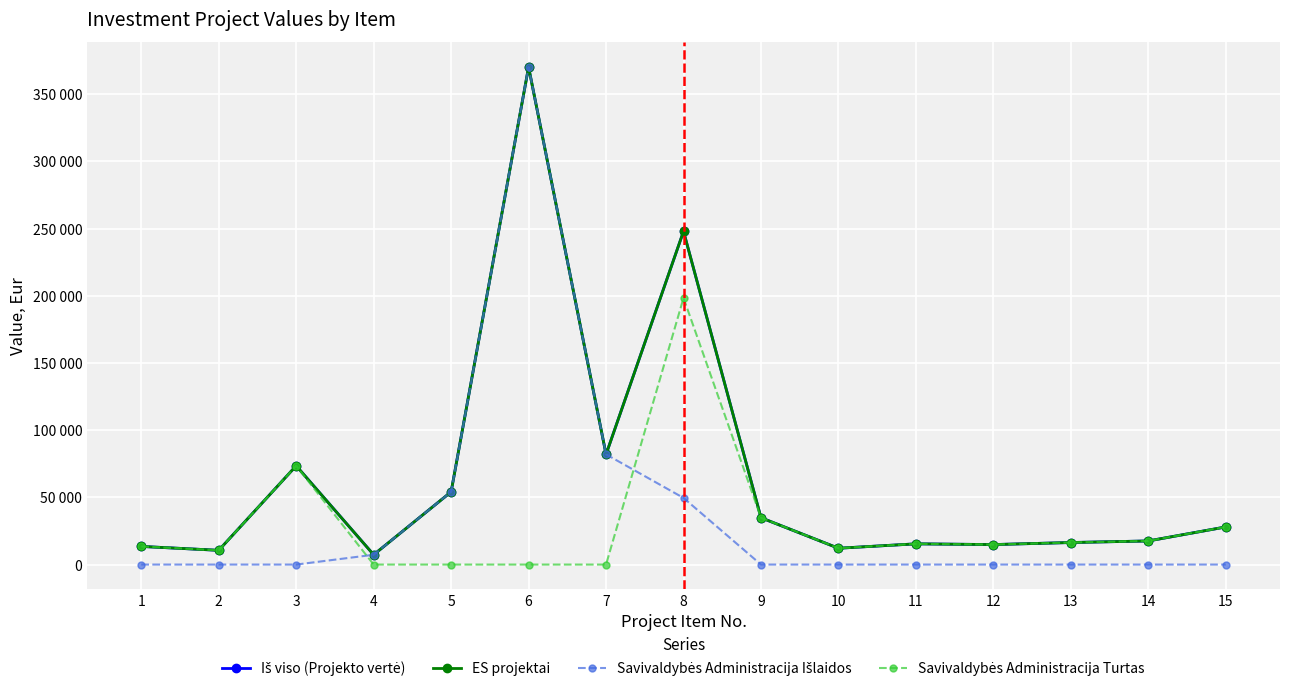

Does the chart have visible grid lines?

Yes